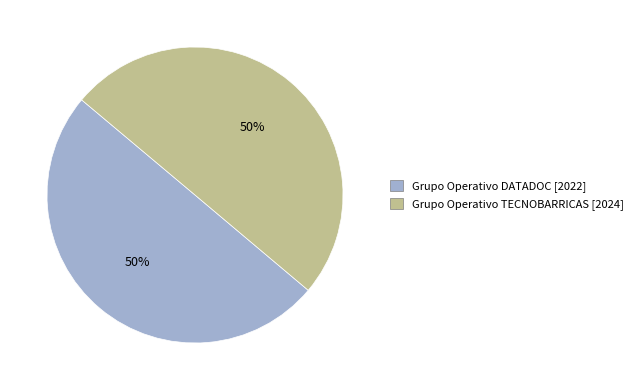

Approximately how many times larger is the value at Grupo Operativo DATADOC compared to Grupo Operativo TECNOBARRICAS?

1.0